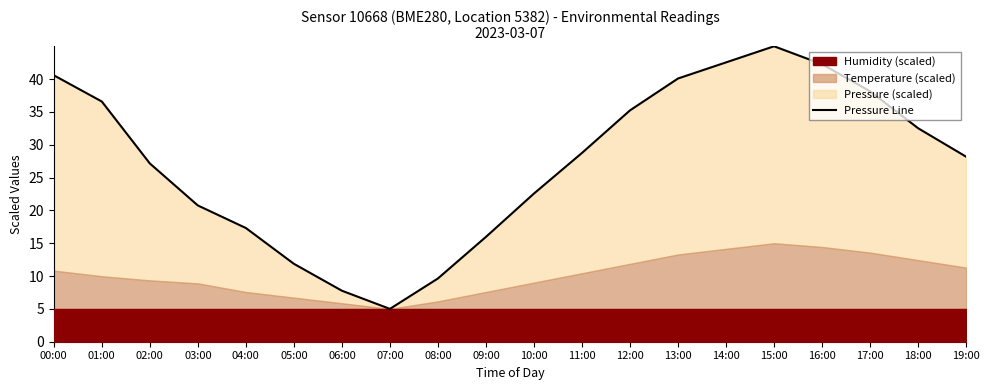

Where is the data nearest to the value 25?

02:00